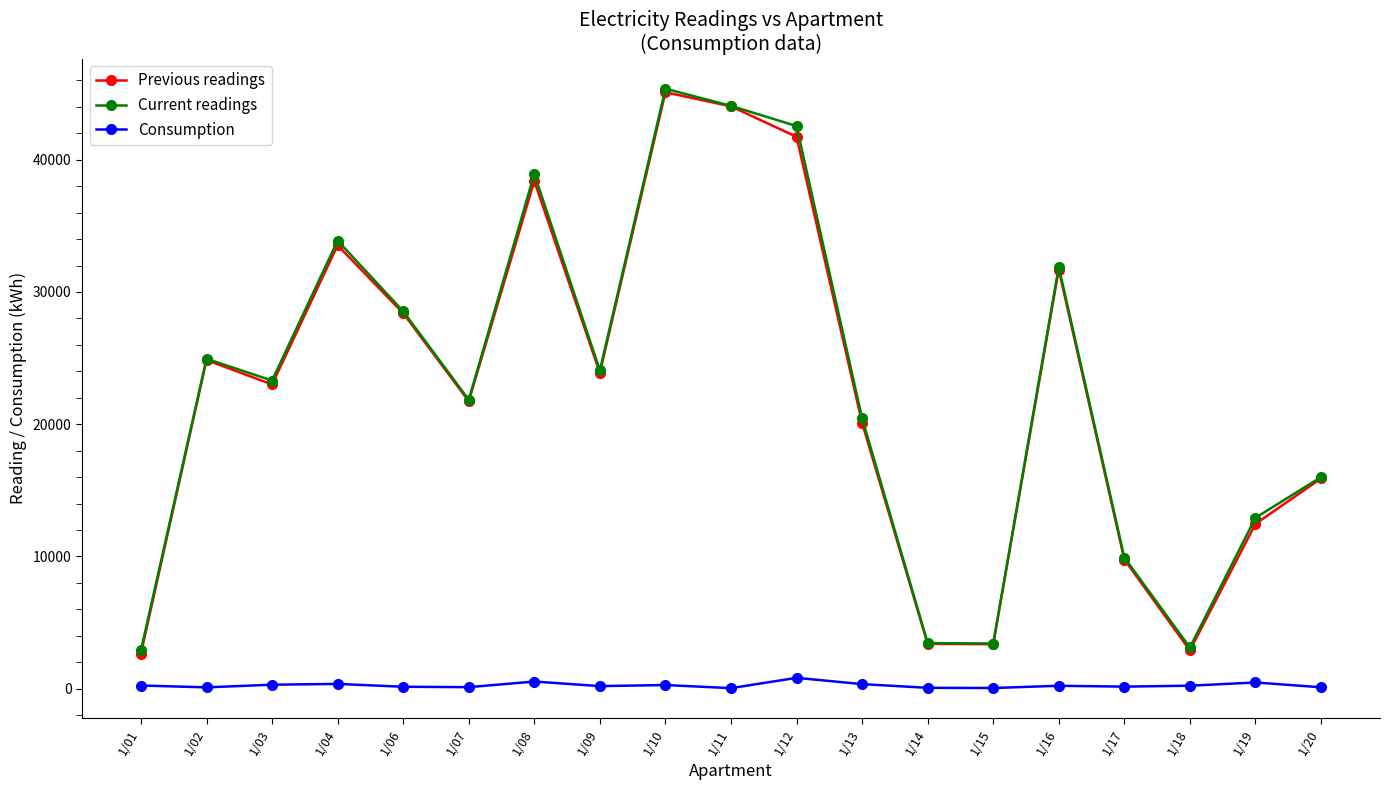

At which category is the sum across all series the highest?

1/10